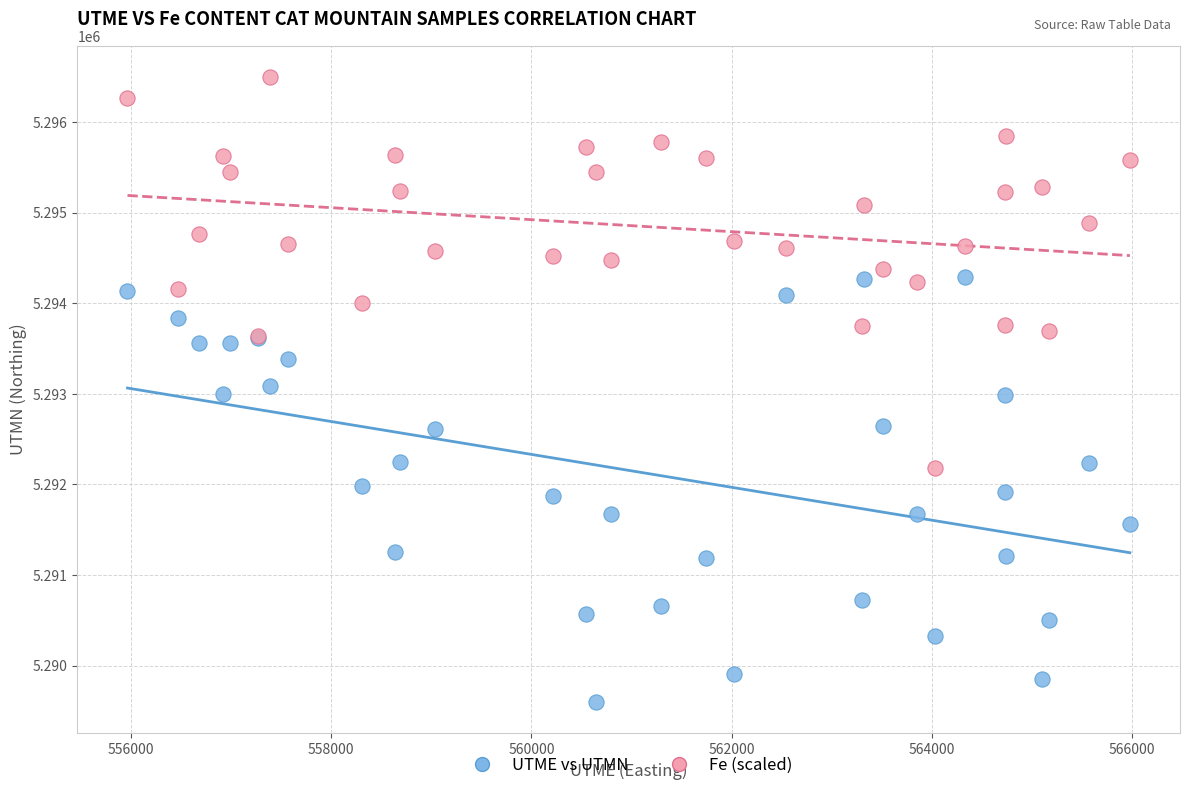

Which series contains the highest Y value?

Fe (scaled)